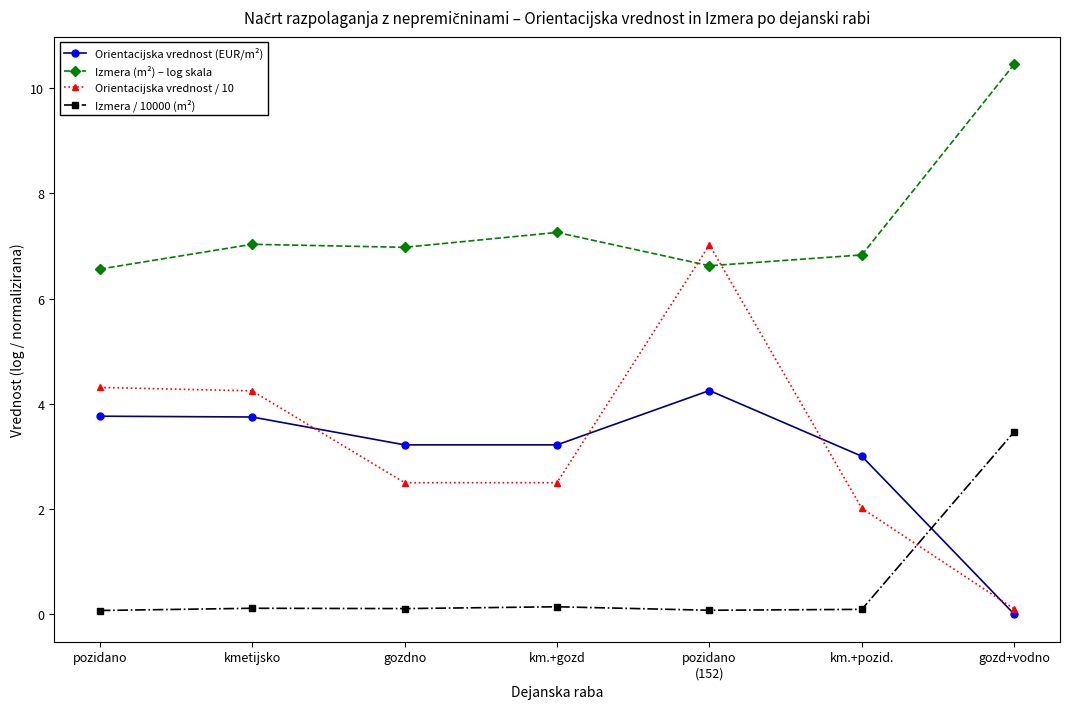

Does the chart display data point markers on the line(s)?

Yes